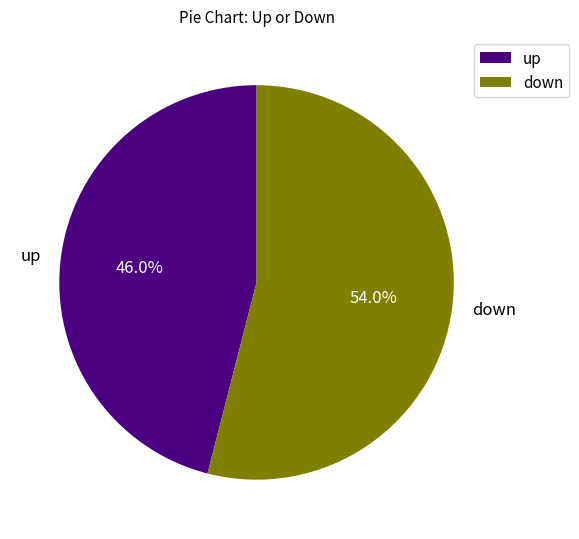

Does down represent more than half of the total?

Yes